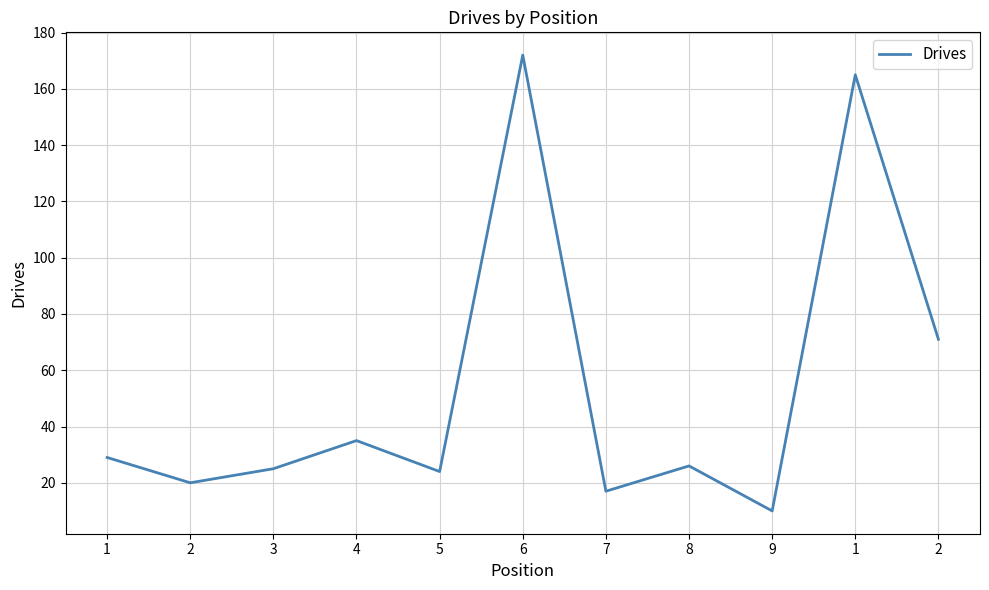

Rank the categories by value from highest to lowest.

6, 1, 2, 4, 1, 8, 3, 5, 2, 7, 9